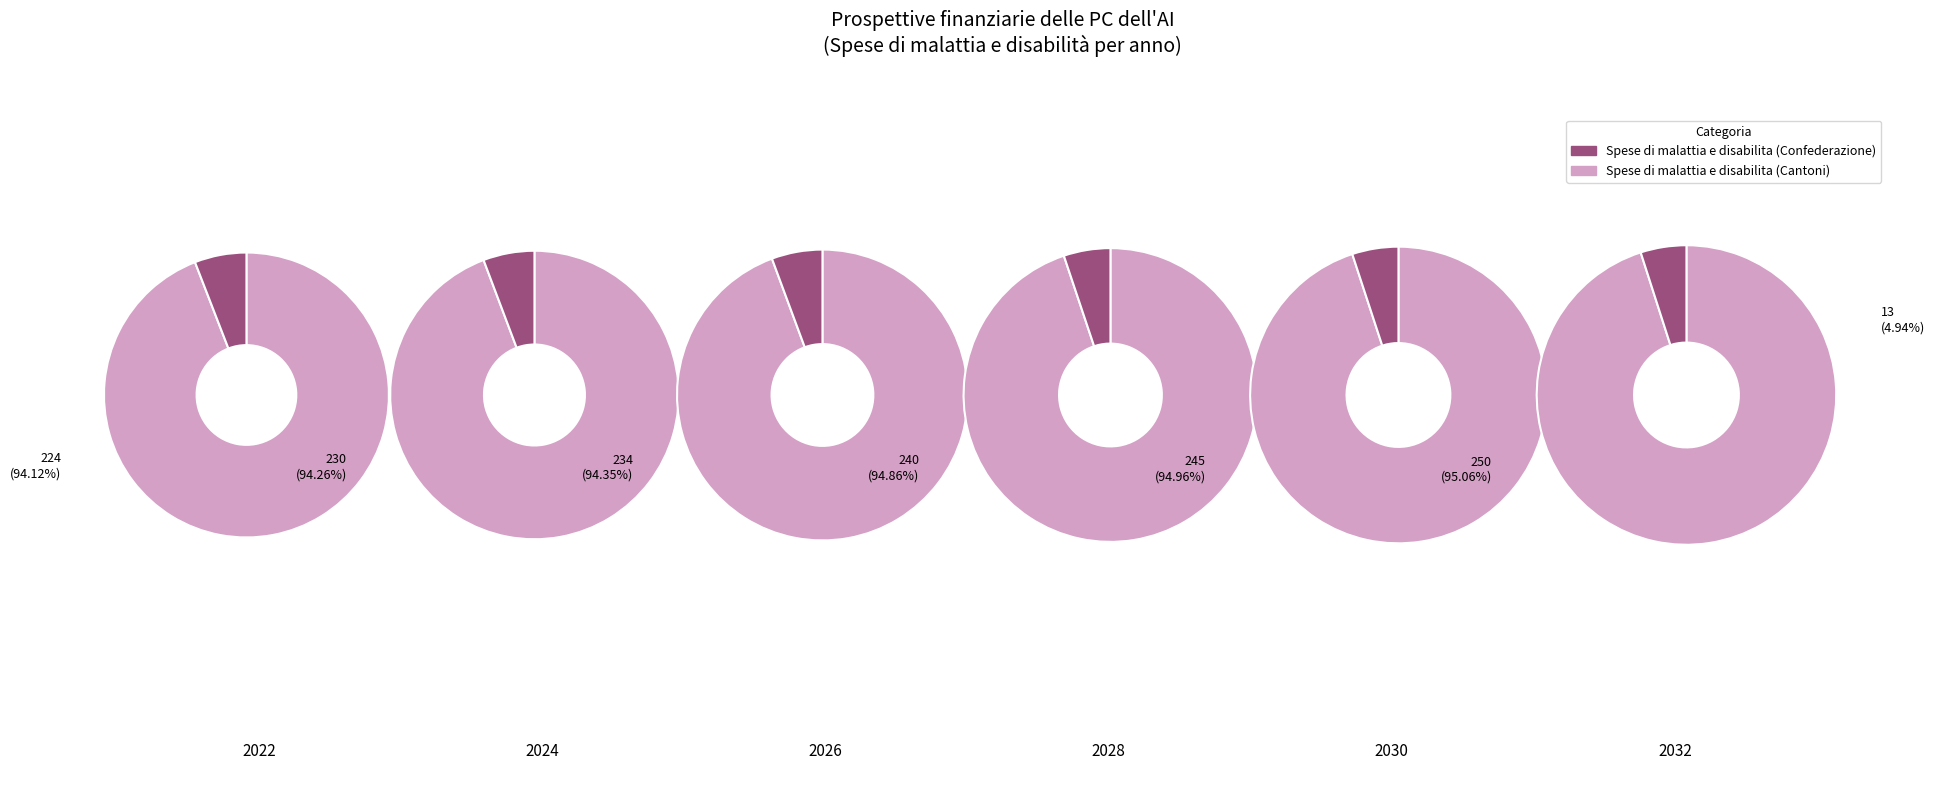

How many segments does this pie chart have?

12